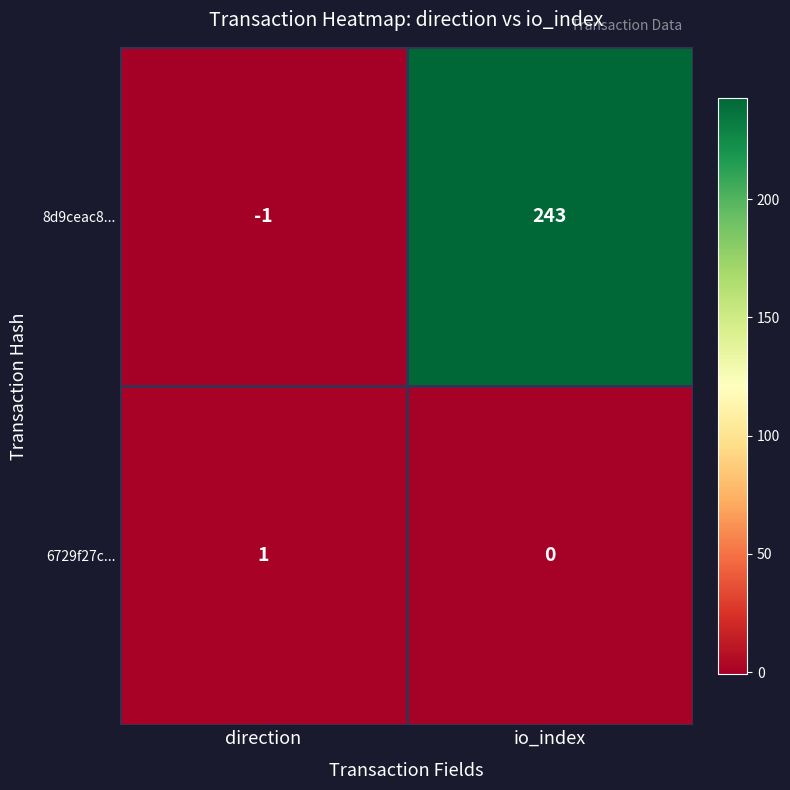

How many categories are shown in the chart?

2